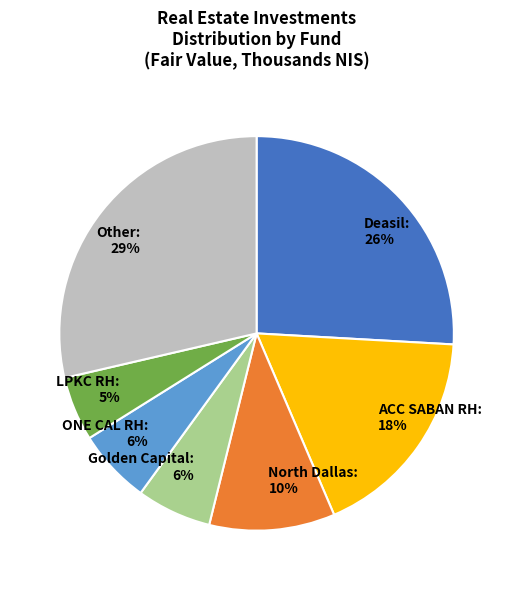

What percentage is the Golden Capital: 6% slice, to the nearest percent?

6%